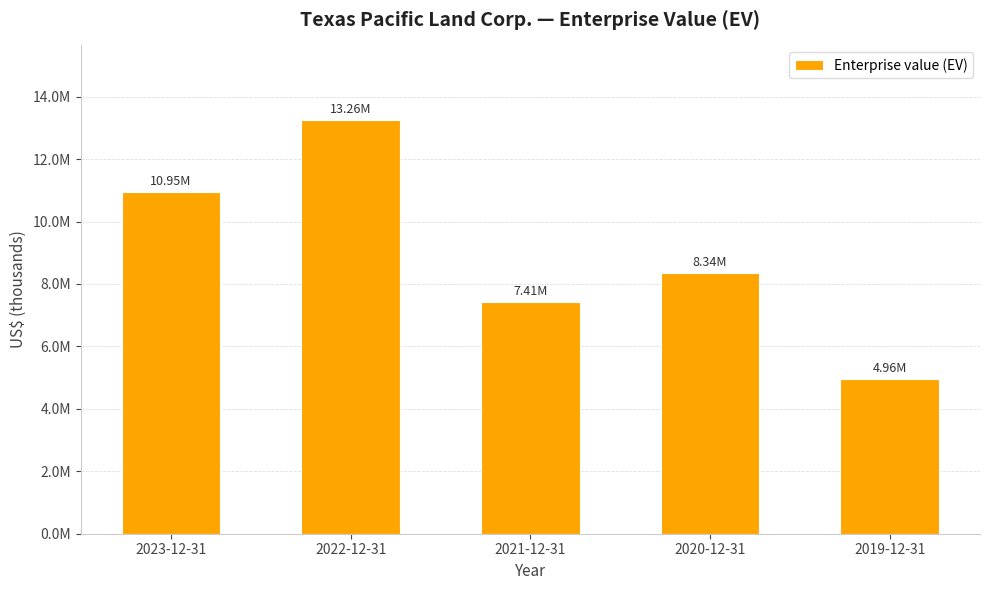

Does the chart contain any negative values?

No